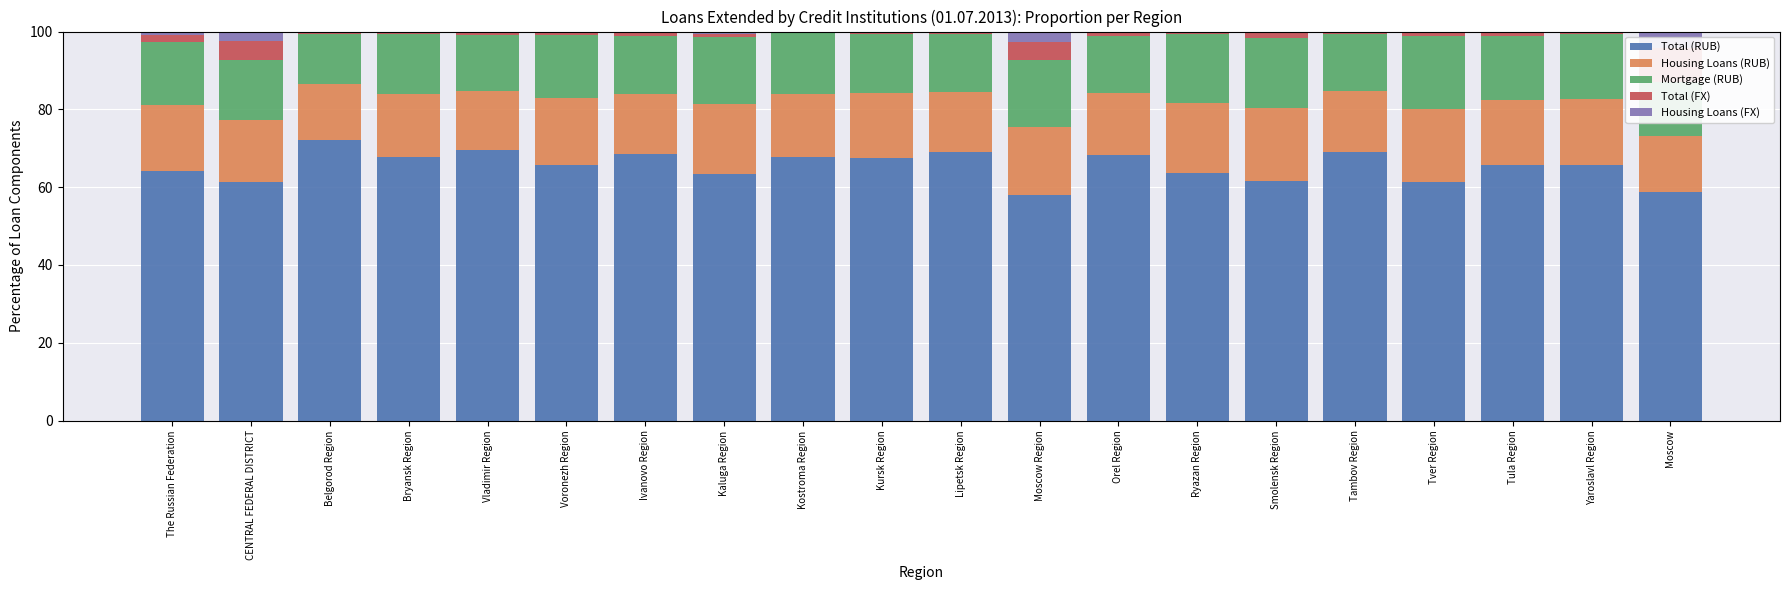

What is the total value across all series at Yaroslavl Region?

100.0